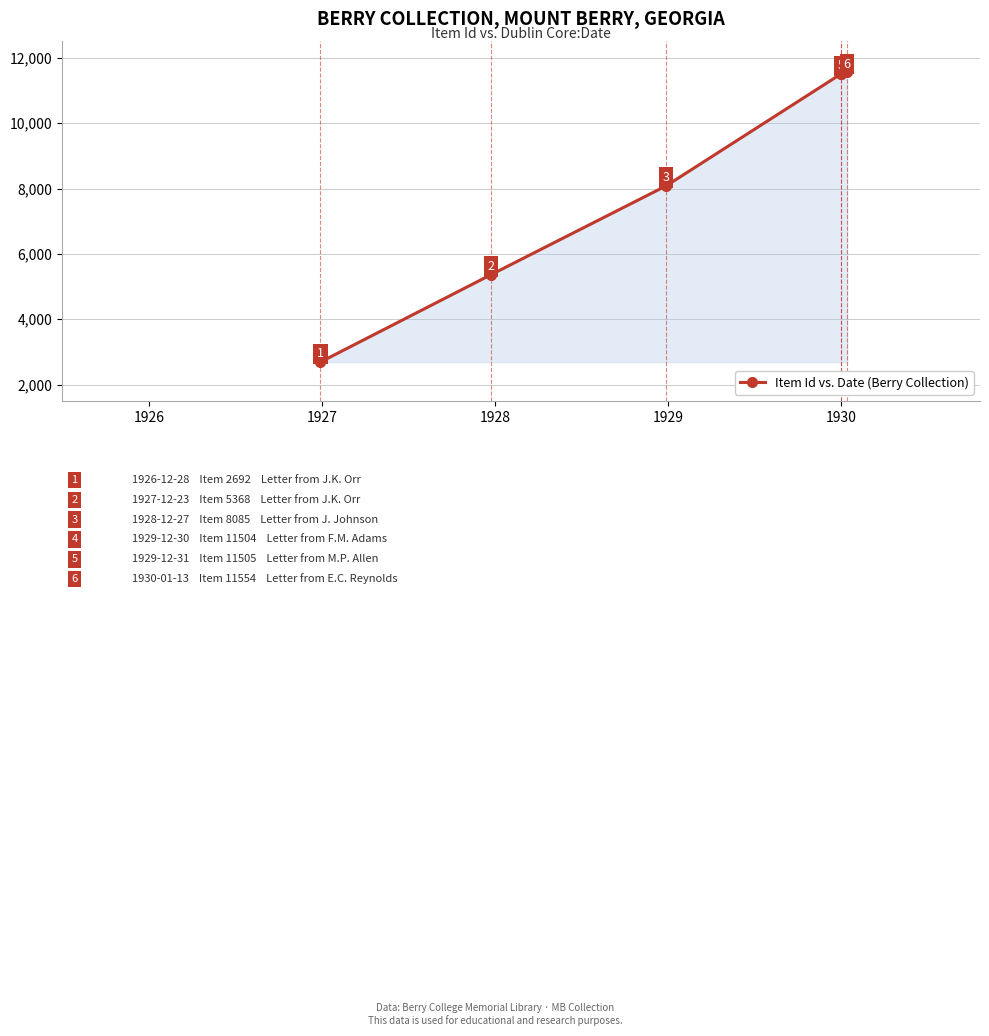

What is the greatest value displayed?

11554